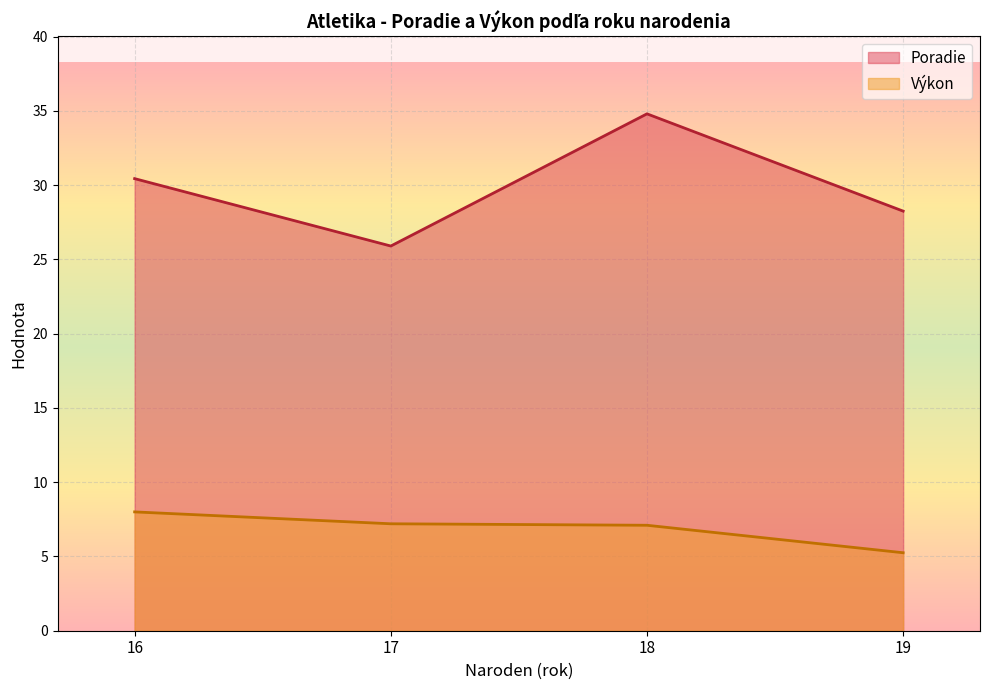

What is the maximum value for Výkon?

8.0